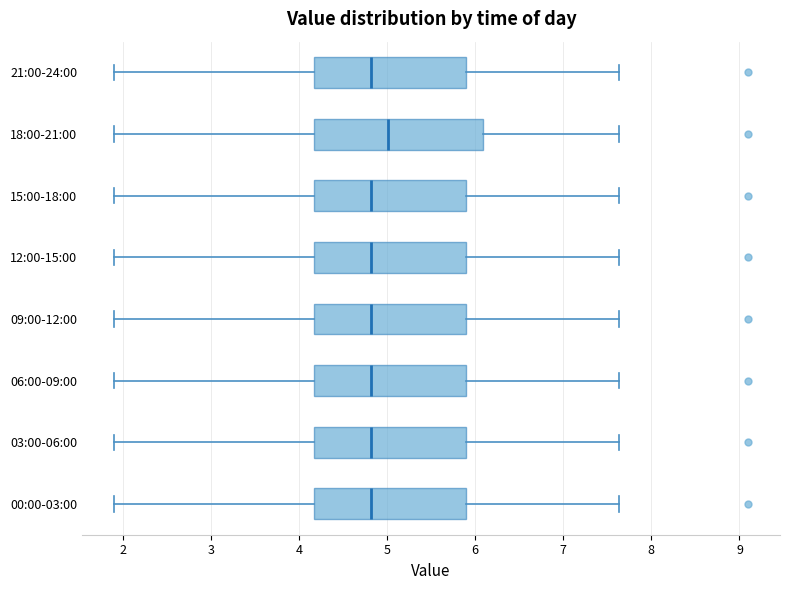

Reading bottom to top, transcribe this box plot: for each box, give where its median line is, the range the box spans, and where its two whiskers end, as read against the x-axis. The values are not printed on the chart, so give them approximately, as read against the axis.

00:00-03:00: median 4.8, box 4.2 to 5.9, whiskers 1.9 to 7.6
03:00-06:00: median 4.8, box 4.2 to 5.9, whiskers 1.9 to 7.6
06:00-09:00: median 4.8, box 4.2 to 5.9, whiskers 1.9 to 7.6
09:00-12:00: median 4.8, box 4.2 to 5.9, whiskers 1.9 to 7.6
12:00-15:00: median 4.8, box 4.2 to 5.9, whiskers 1.9 to 7.6
15:00-18:00: median 4.8, box 4.2 to 5.9, whiskers 1.9 to 7.6
18:00-21:00: median 5.0, box 4.2 to 6.1, whiskers 1.9 to 7.6
21:00-24:00: median 4.8, box 4.2 to 5.9, whiskers 1.9 to 7.6